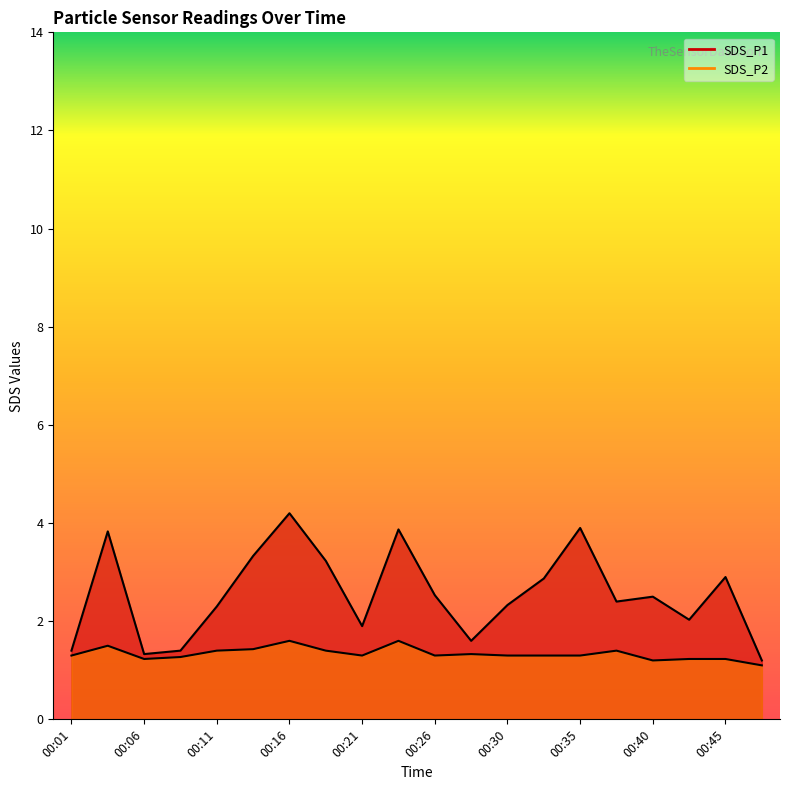

Reading left to right, list all the values displayed in this chart.

SDS_P1: 00:01=1.4	00:04=3.8	00:06=1.3	00:08=1.4	00:11=2.3	00:13=3.3	00:16=4.2	00:18=3.2	00:21=1.9	00:23=3.9	00:26=2.5	00:28=1.6	00:30=2.3	00:33=2.9	00:35=3.9	00:38=2.4	00:40=2.5	00:43=2.0	00:45=2.9	00:47=1.2
SDS_P2: 00:01=1.3	00:04=1.5	00:06=1.2	00:08=1.3	00:11=1.4	00:13=1.4	00:16=1.6	00:18=1.4	00:21=1.3	00:23=1.6	00:26=1.3	00:28=1.3	00:30=1.3	00:33=1.3	00:35=1.3	00:38=1.4	00:40=1.2	00:43=1.2	00:45=1.2	00:47=1.1